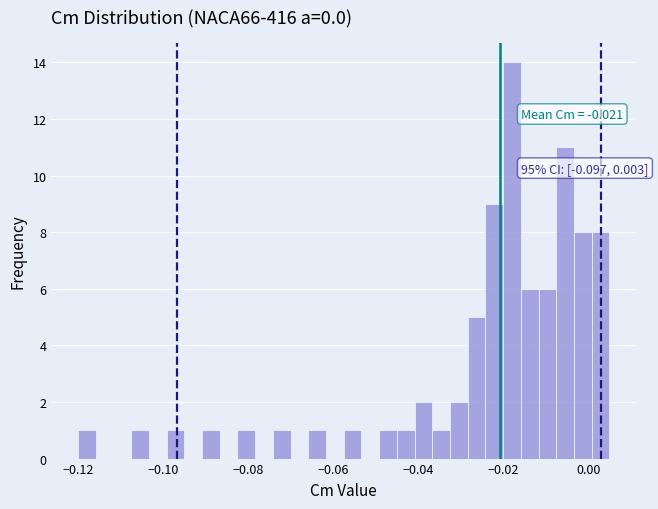

Around what value on the x-axis is the tallest bar? Give the approximate position of its centre, as read against the axis.

-0.018